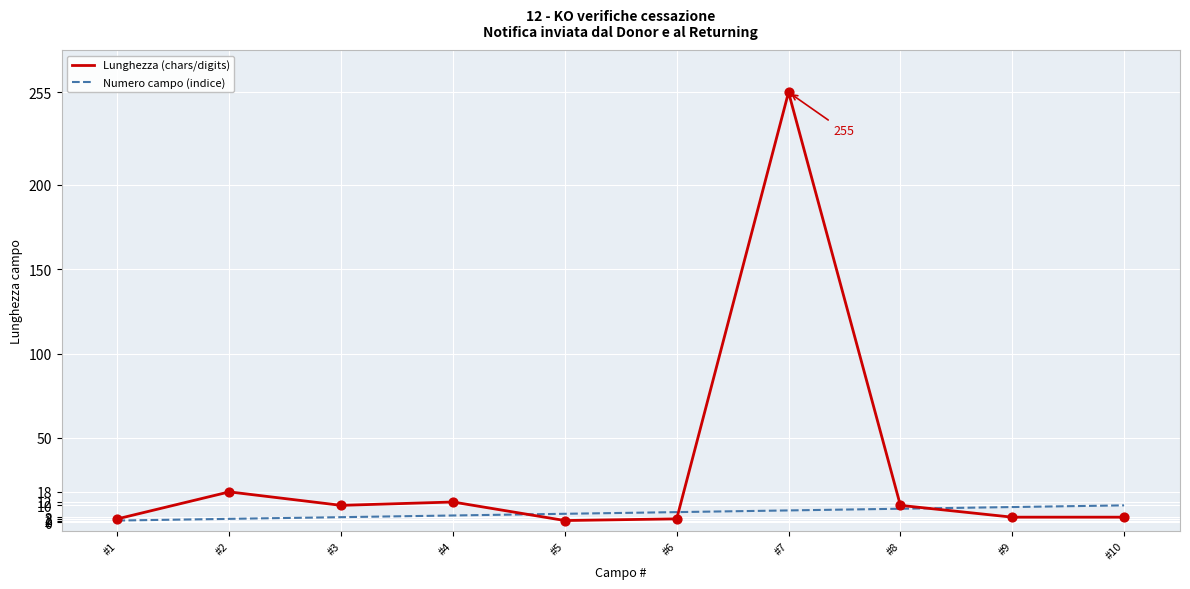

Which series has the largest total across all categories?

Lunghezza (chars/digits)